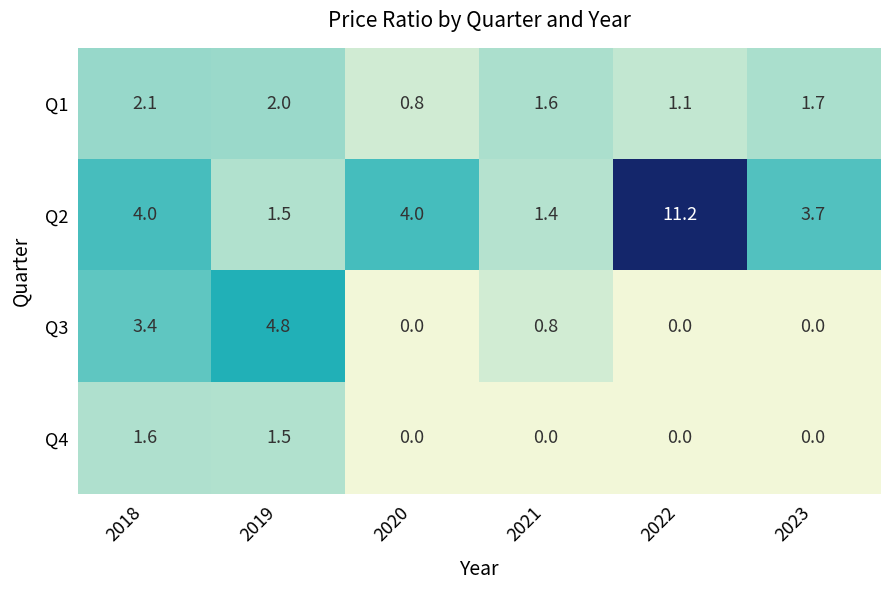

How many series are shown in this chart?

4